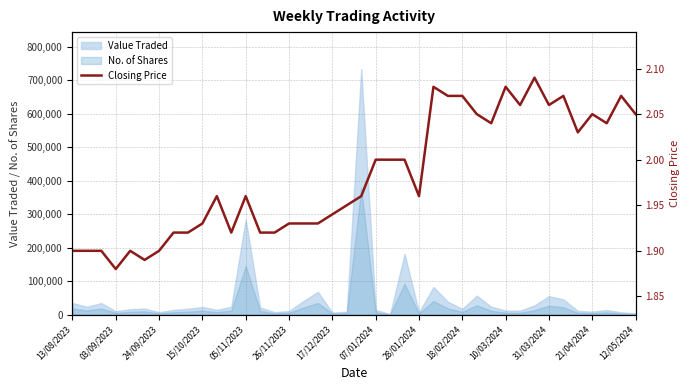

Does the chart display data point markers on the line(s)?

No